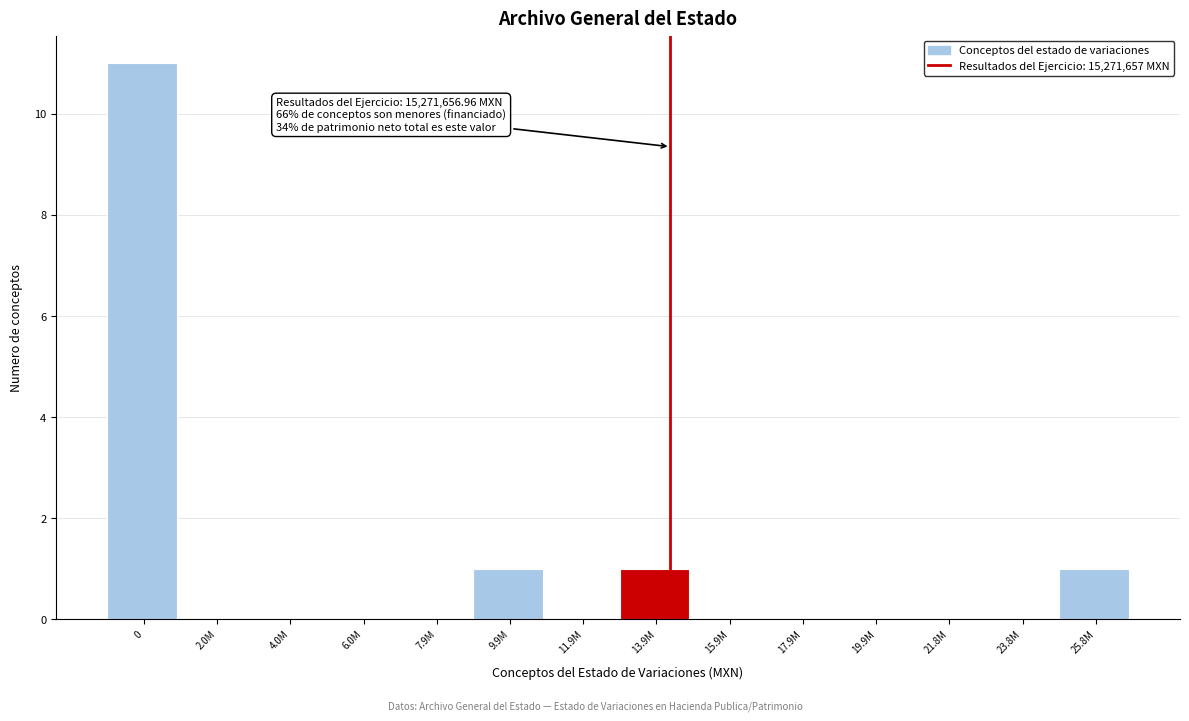

Reading right to left, extract all data points from this chart.

25.8M=1	23.8M=0	21.8M=0	19.9M=0	17.9M=0	15.9M=0	13.9M=1	11.9M=0	9.9M=1	7.9M=0	6.0M=0	4.0M=0	2.0M=0	0=11